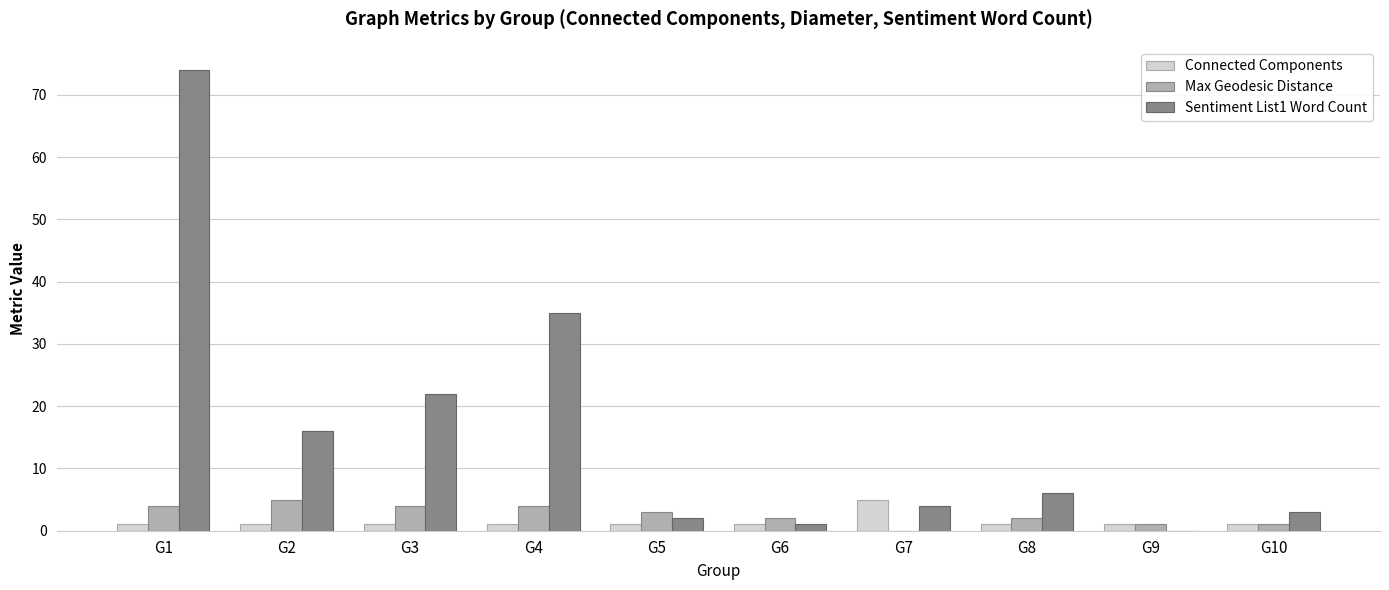

Read the Connected Components value at G7.

5